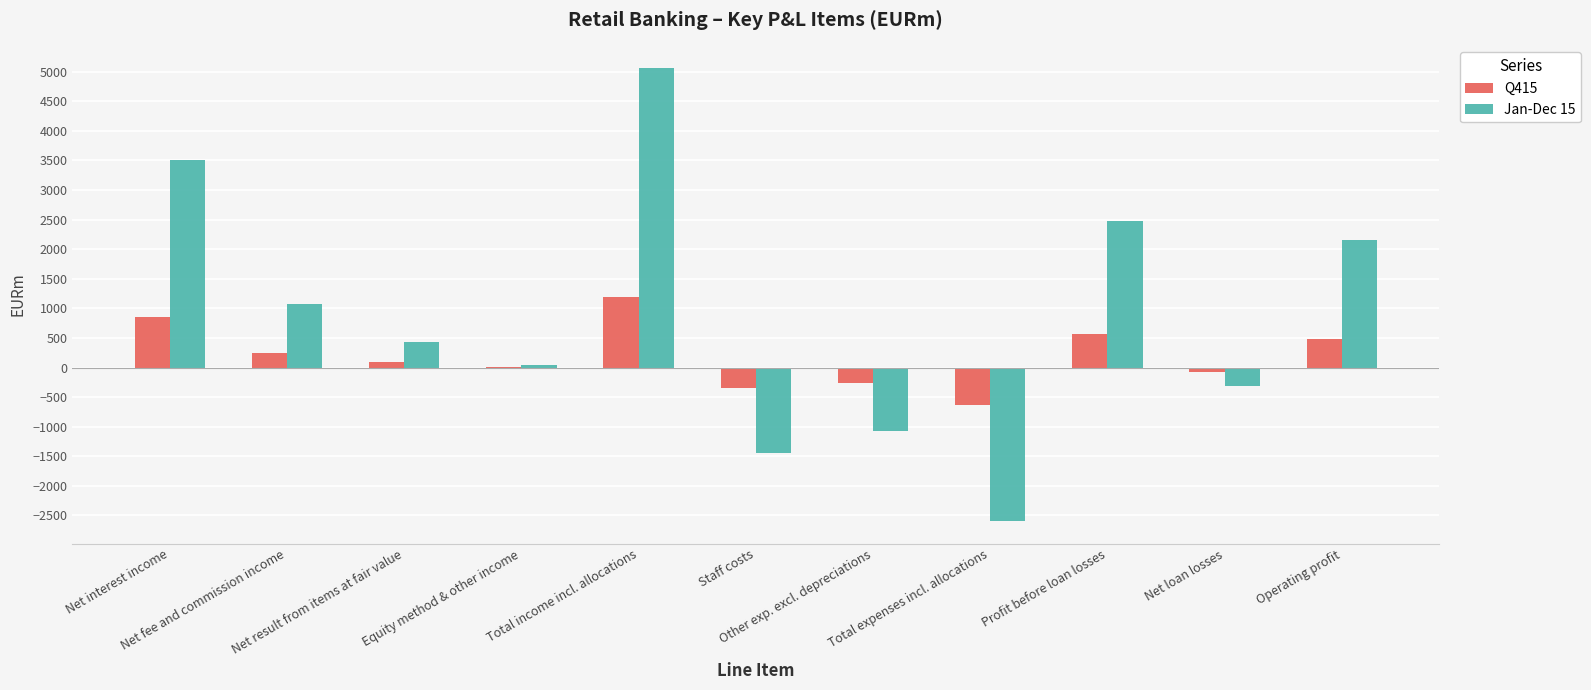

What is the average value of the Q415 series?

191